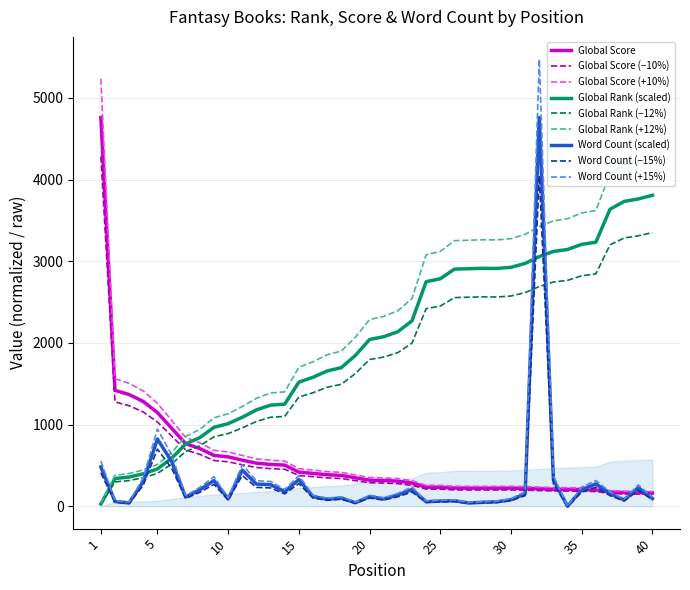

Rank the series at 25 from lowest to highest value.

Word Count, Global Score, Global Rank